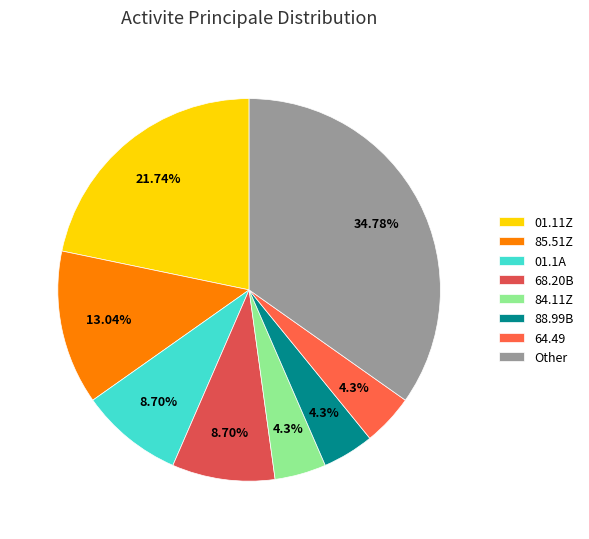

How many segments does this pie chart have?

8